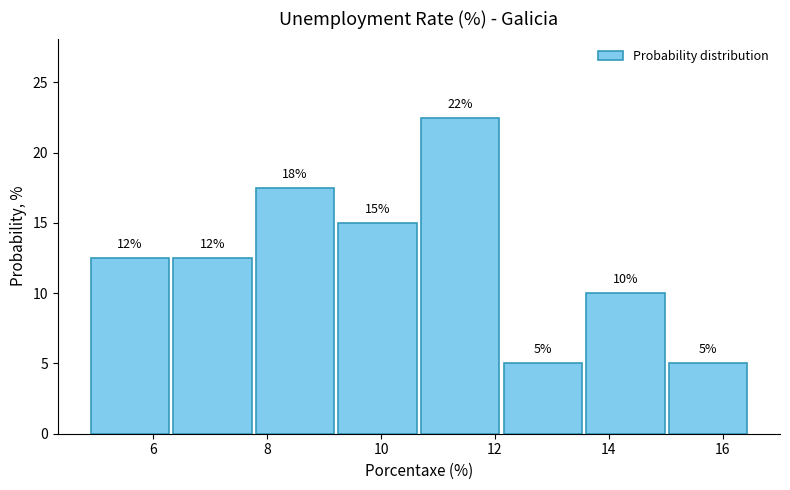

Over which range of the x-axis is the bar tallest?

10.70 to 12.15